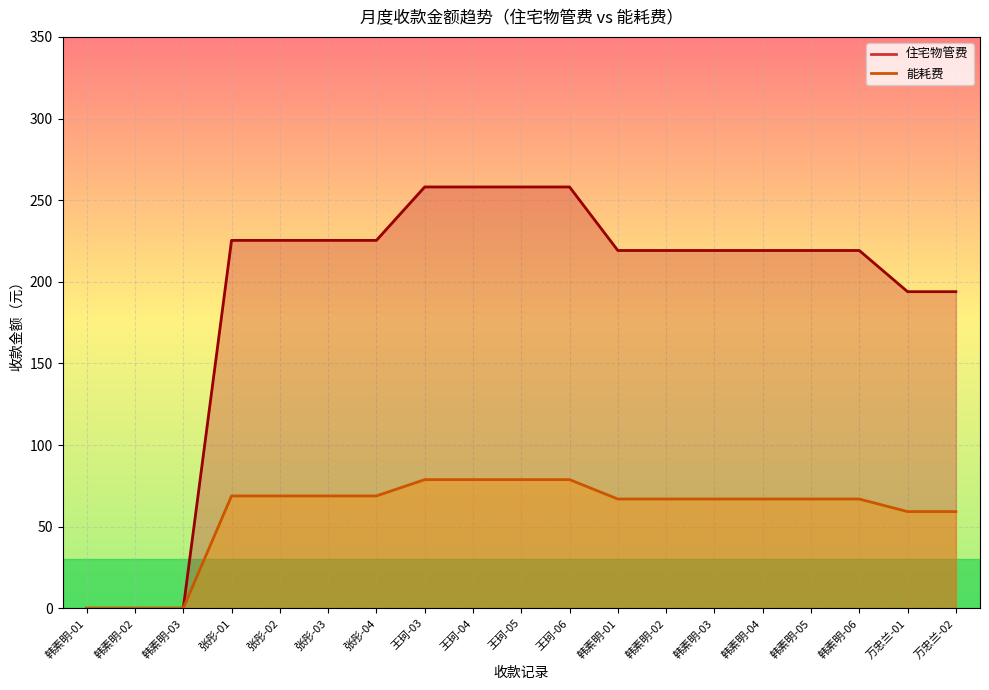

List the series in order of their peak value, lowest first.

能耗费, 住宅物管费